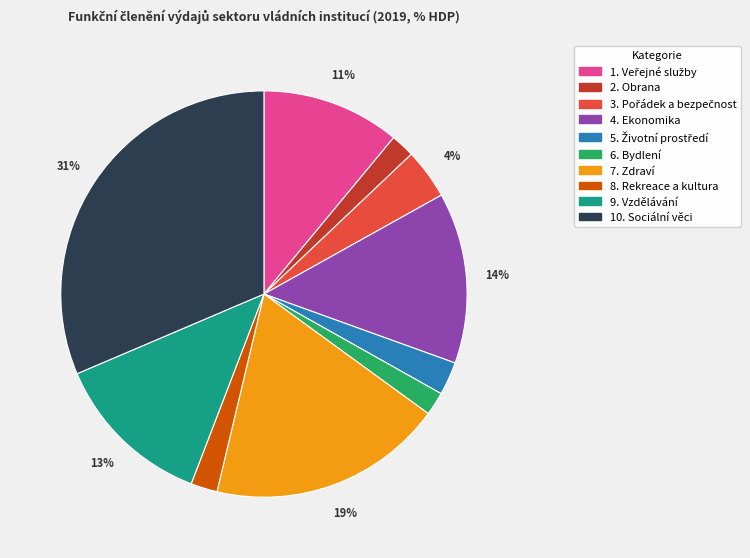

What is the largest slice in the pie chart?

10. Sociální věci